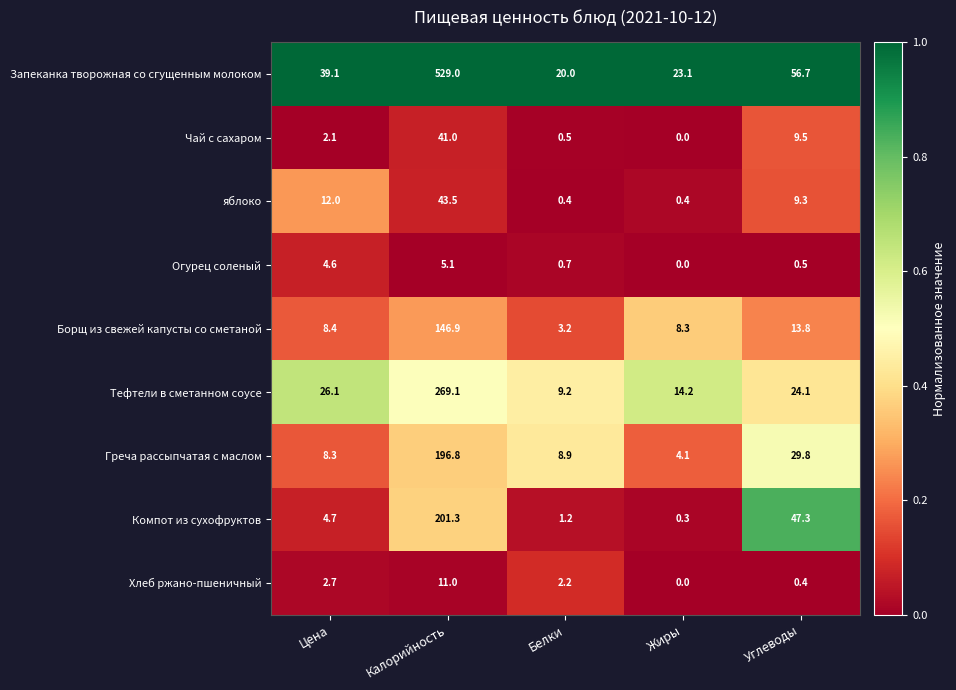

Between Цена and Жиры, which series saw the biggest shift?

Запеканка творожная со сгущенным молоком